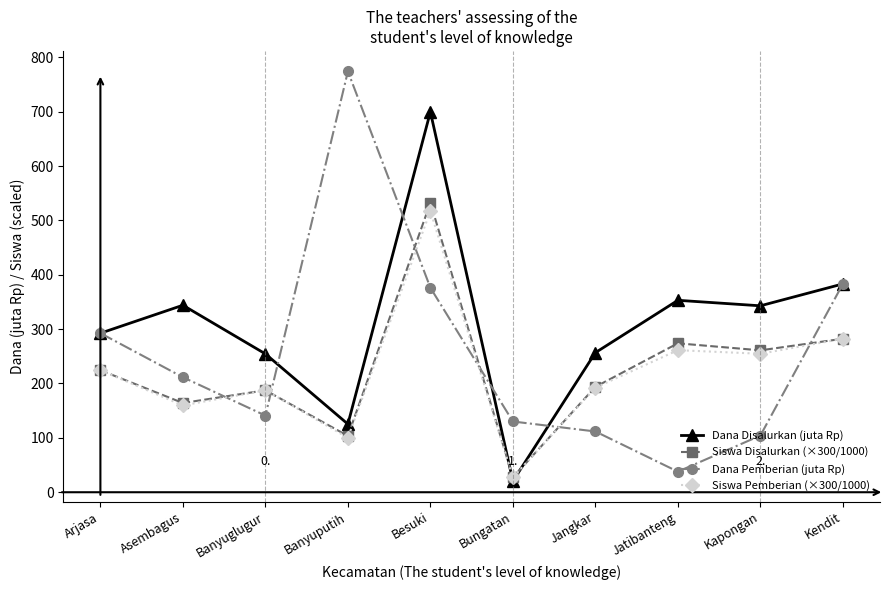

At which label does Siswa Pemberian (×300/1000) reach its minimum?

Bungatan